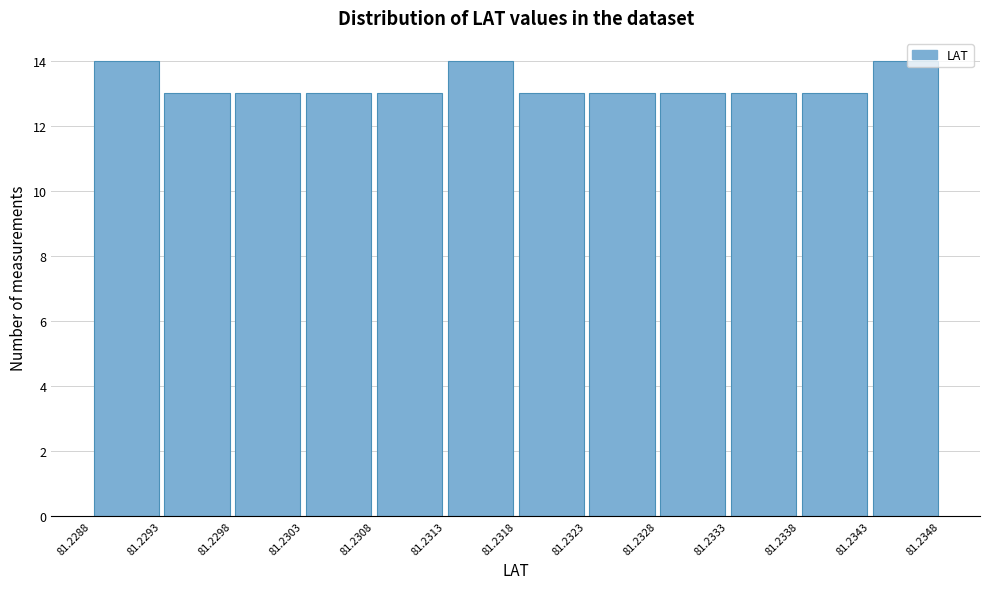

What is the height of the bar covering 81.2308 to 81.2313 on the x-axis? The values are not printed on the chart, so give them approximately, as read against the axis.

13